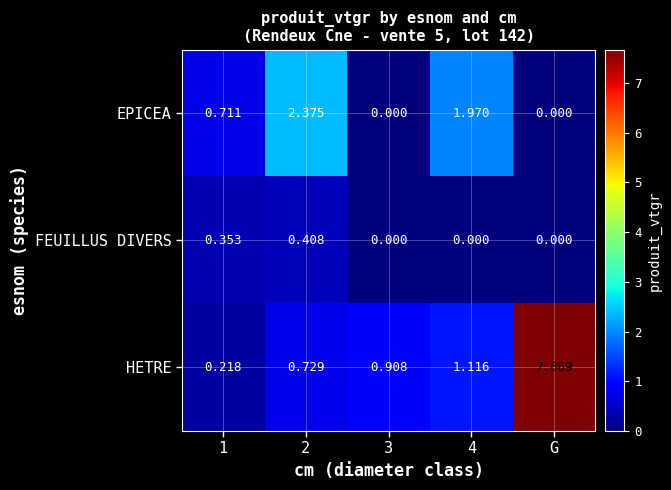

What is the total value across all series at 4?

3.1